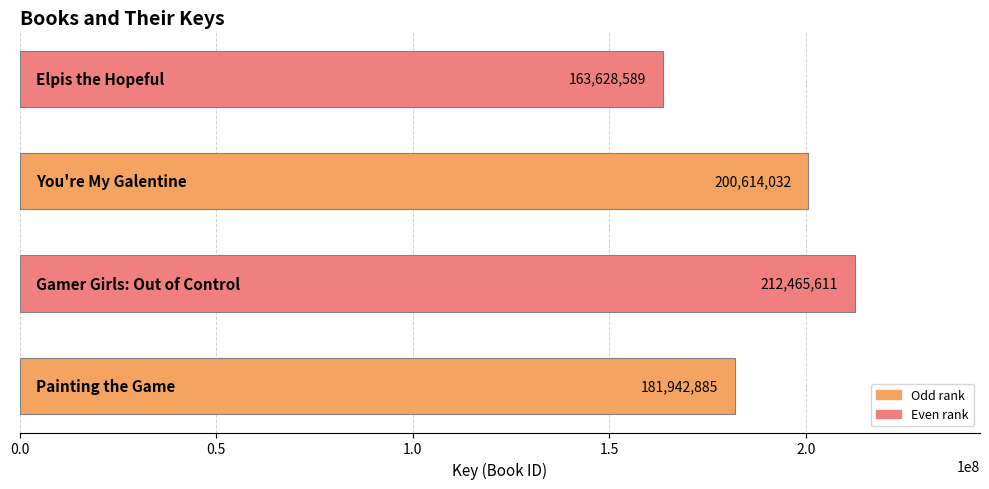

Reading bottom to top, transcribe all the data shown in this chart.

181942885	212465611	200614032	163628589